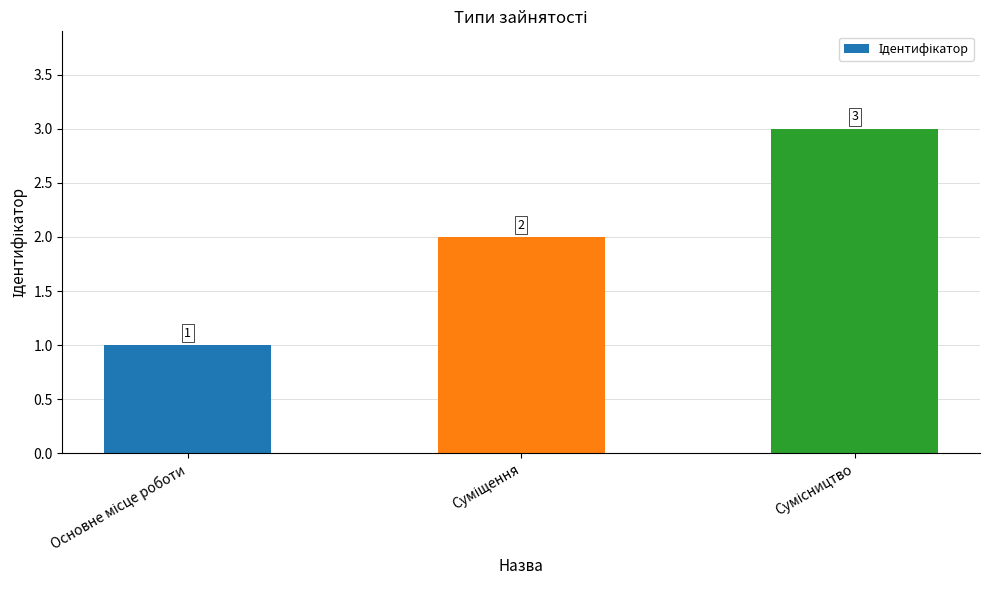

Count the values in the range 1 to 3.

3